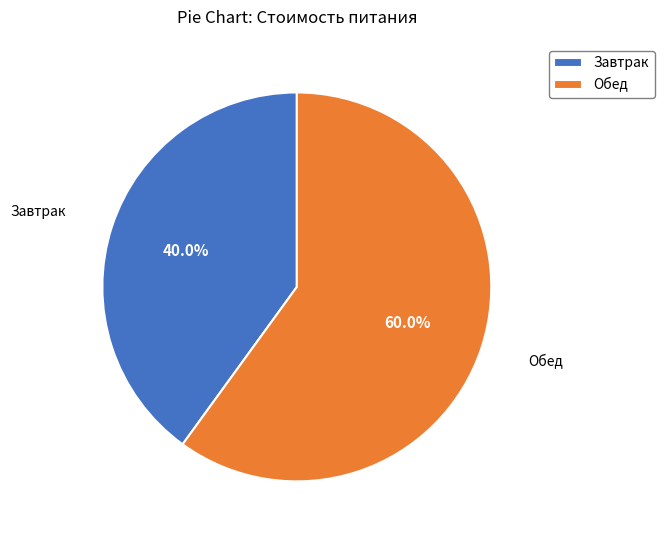

What is the ratio of the value at Обед to the value at Завтрак?

1.5